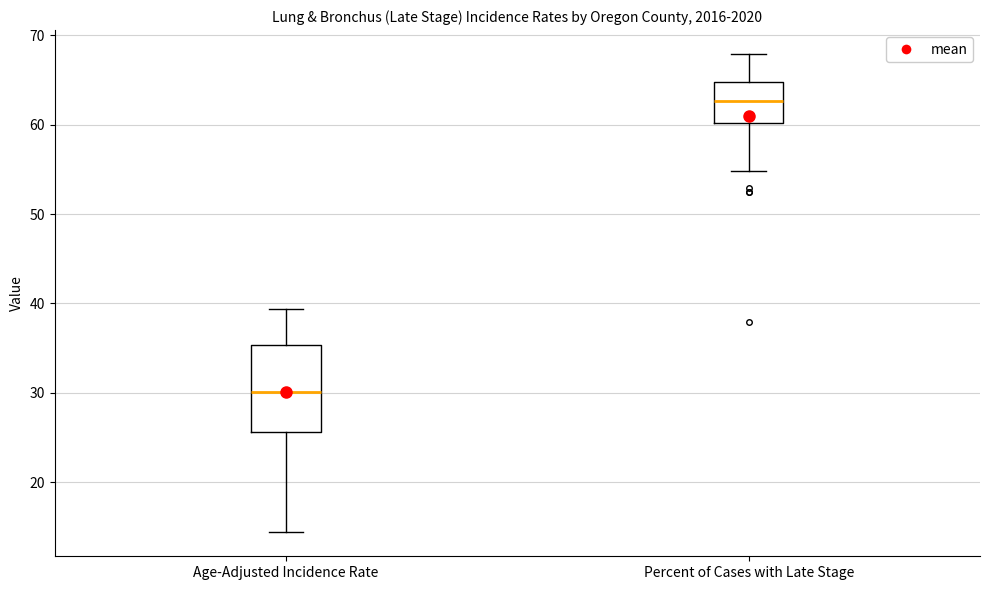

Comparing the boxes themselves (not the whiskers), which one is the tallest?

Age-Adjusted Incidence Rate